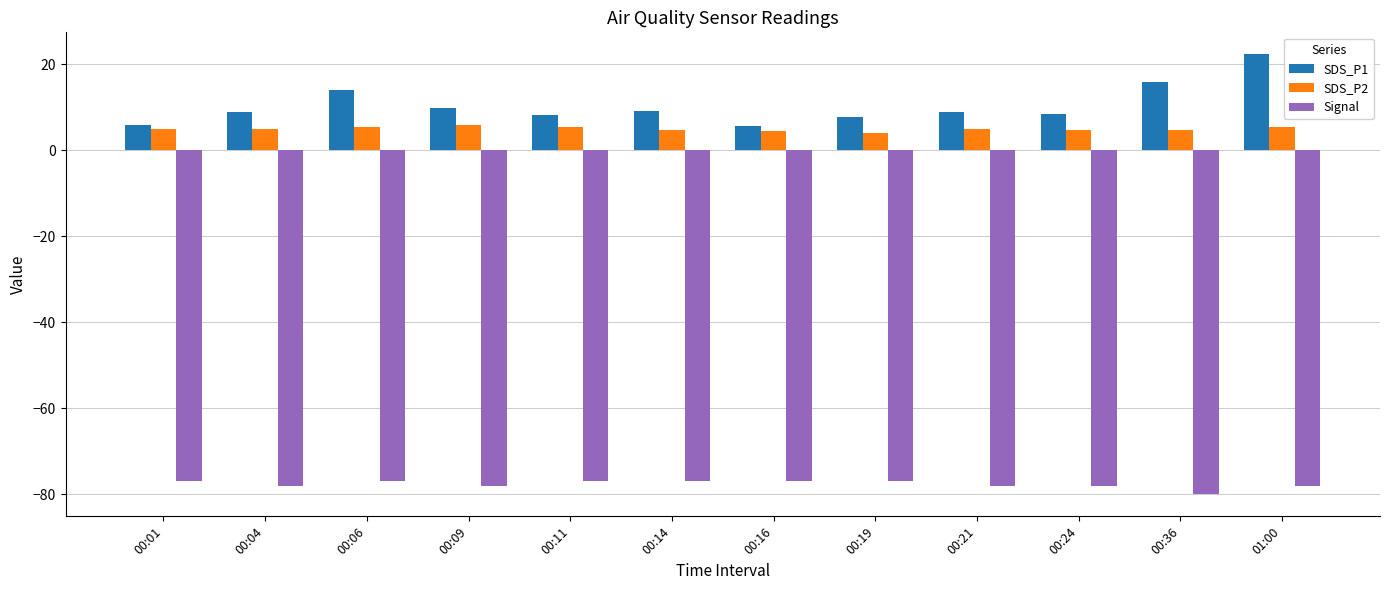

What is the difference between the maximum and minimum values in the SDS_P1 series?

16.8